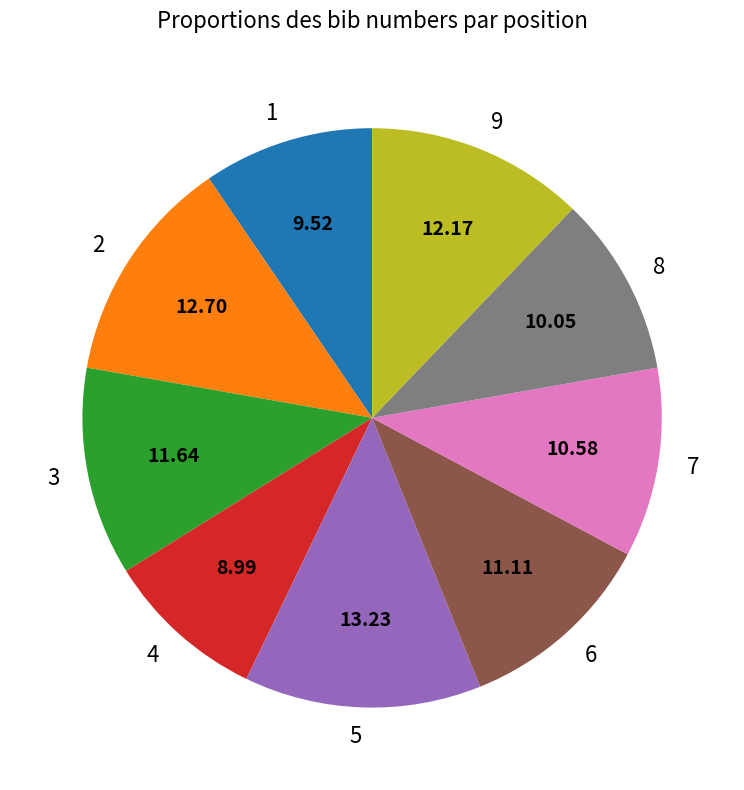

Do 2 and 3 together represent more than half of the pie?

No